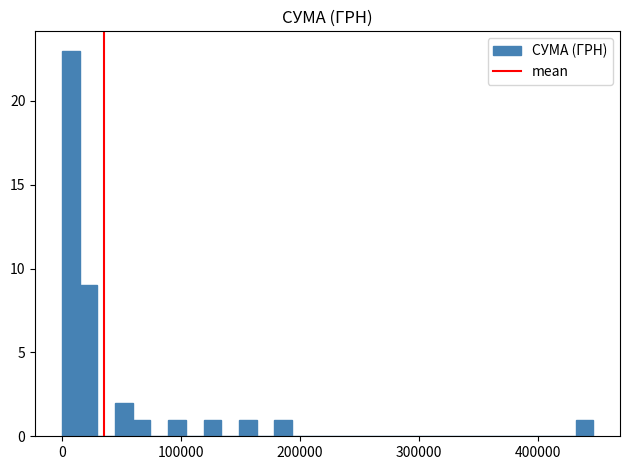

Around what value on the x-axis is the tallest bar? Give the approximate position of its centre, as read against the axis.

10000